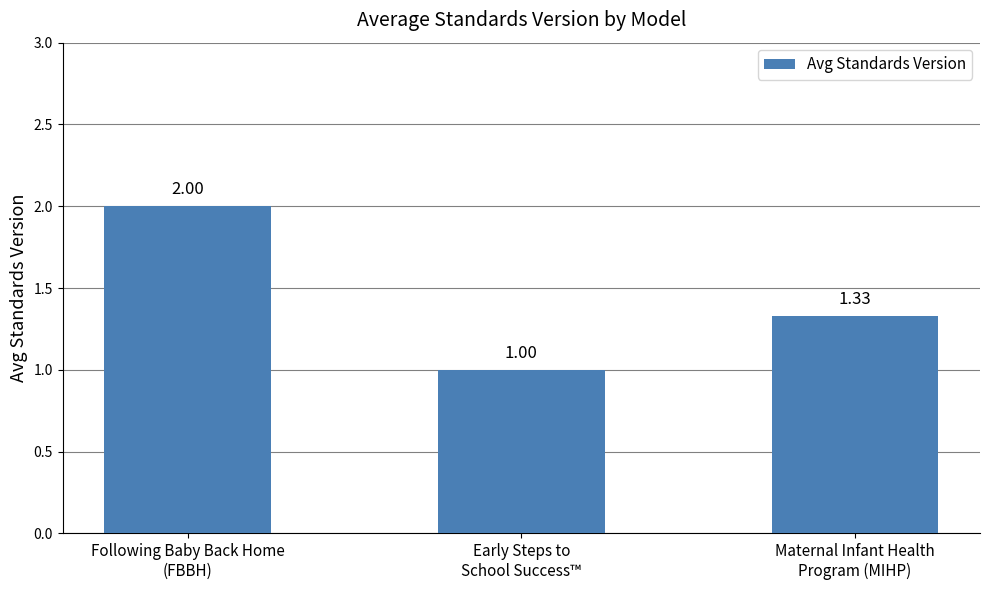

Are the bars grouped side by side (vs. stacked)?

No